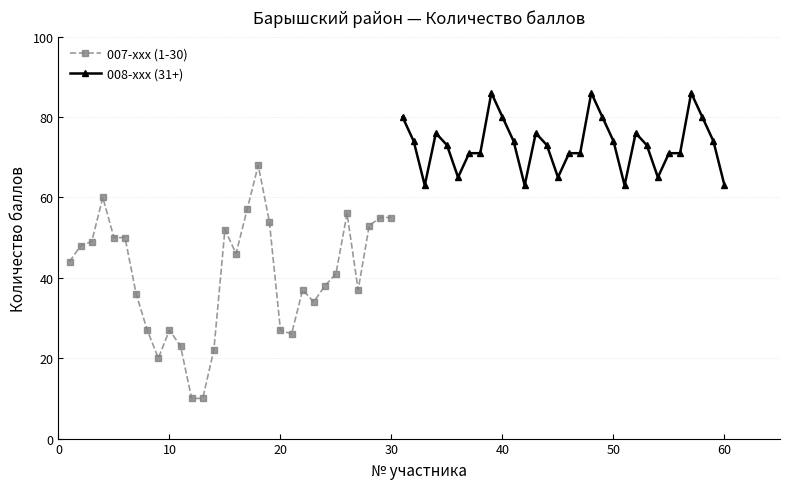

What are all the series names shown in the legend?

007-xxx (1-30), 008-xxx (31+)